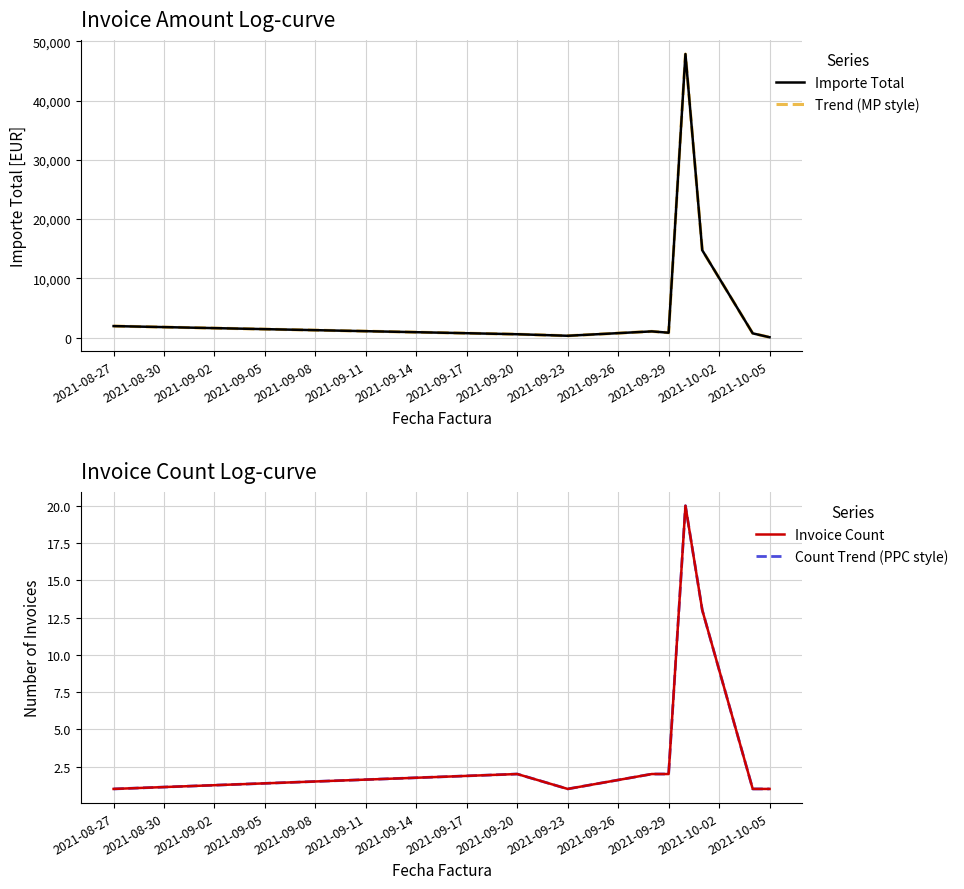

Reading right to left, extract all data points from this chart.

Importe Total: 52.5	707.9	14734.1	47851.6	814.6	1039.4	301.3	560.0	1935.0
Trend (MP style): 52.5	707.9	14734.1	47851.6	814.6	1039.4	301.3	560.0	1935.0
Invoice Count: 1.0	1.0	13.0	20.0	2.0	2.0	1.0	2.0	1.0
Count Trend (PPC style): 1.0	1.0	13.0	20.0	2.0	2.0	1.0	2.0	1.0